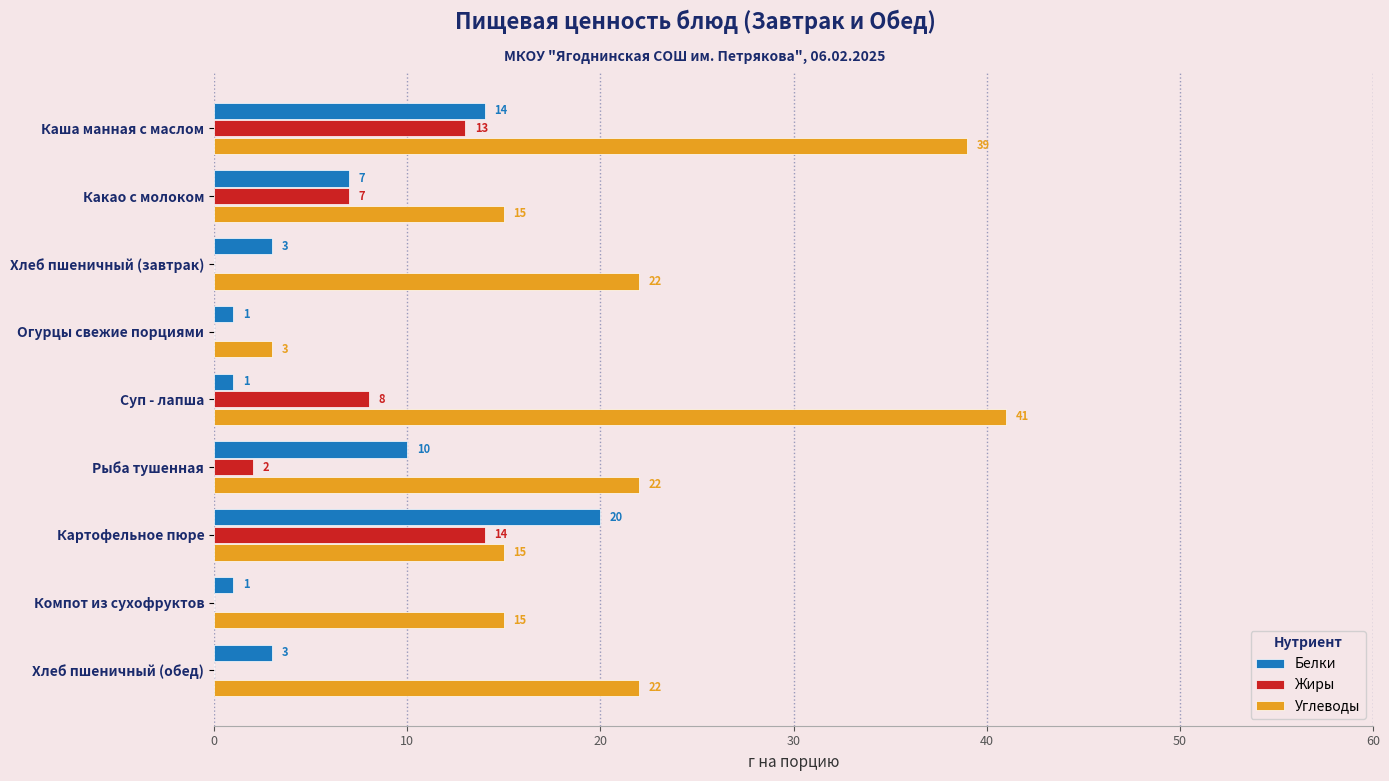

Is the value of Белки at Суп - лапша greater than the value of Жиры at Рыба тушенная?

No